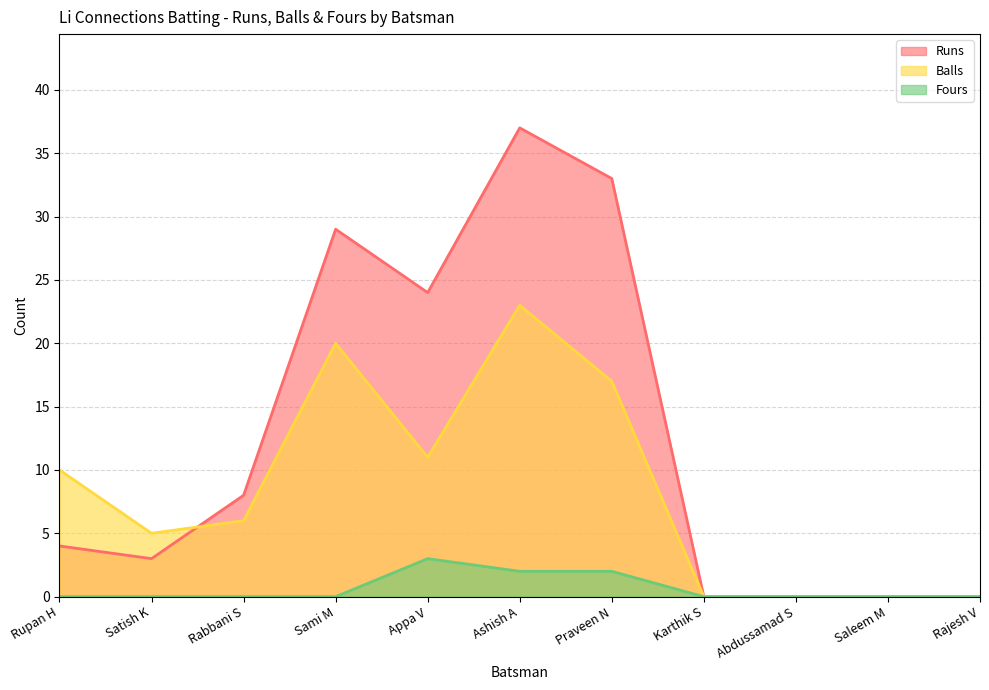

What is the value of the Balls point at the 1st from the left?

10